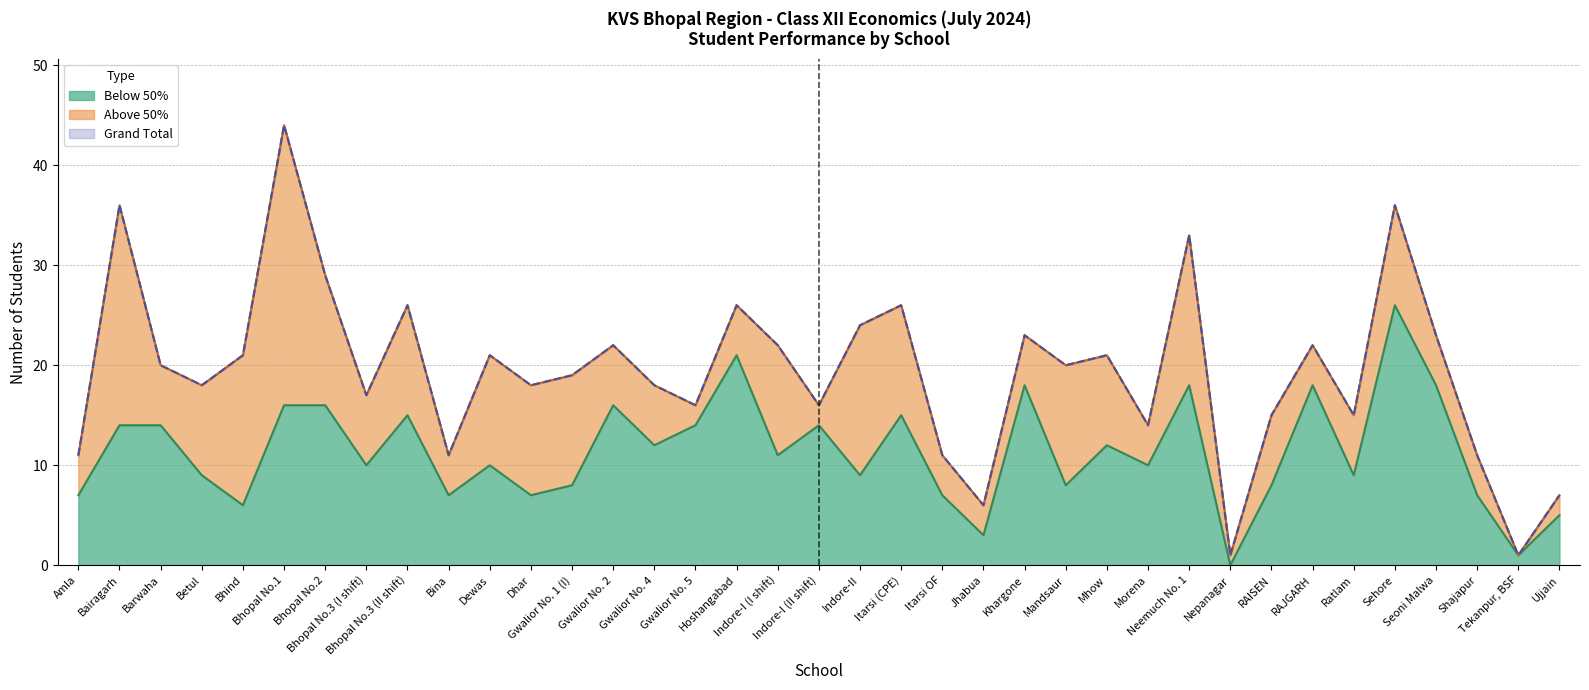

True or false: Below 50% and Grand Total cross at least once.

False